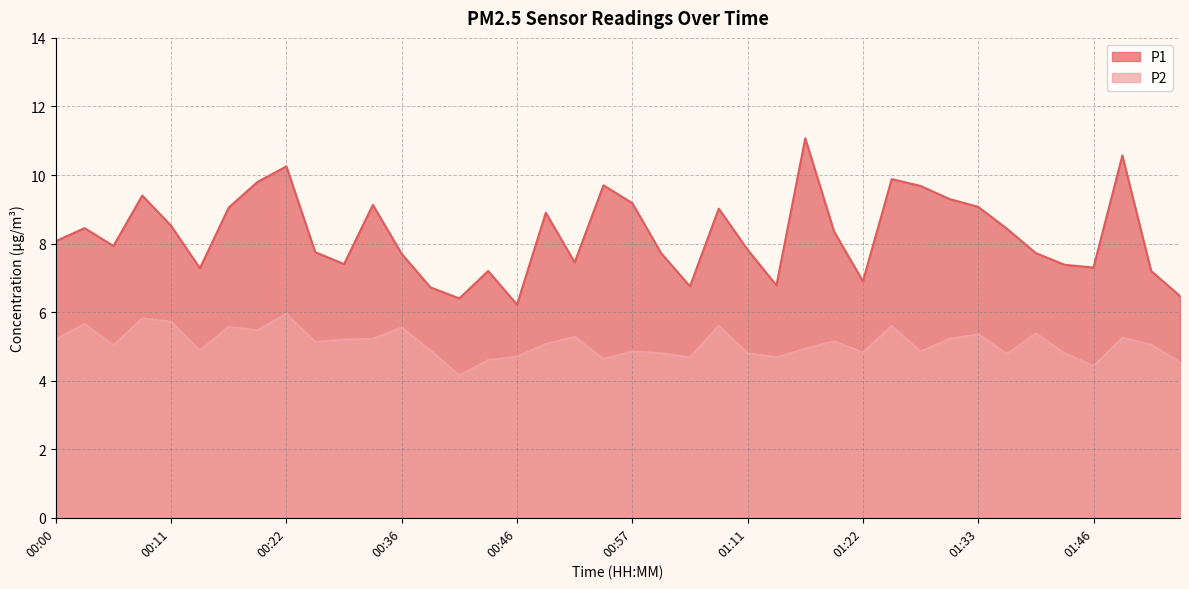

At which category does the chart reach its peak across all series?

01:16